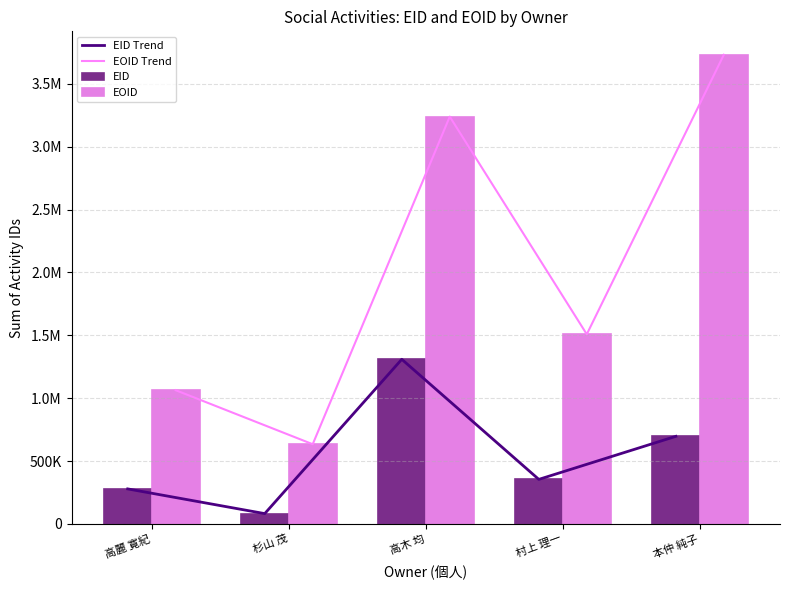

What is the value of the EID Trend bar at the 3rd from the left?

1309450